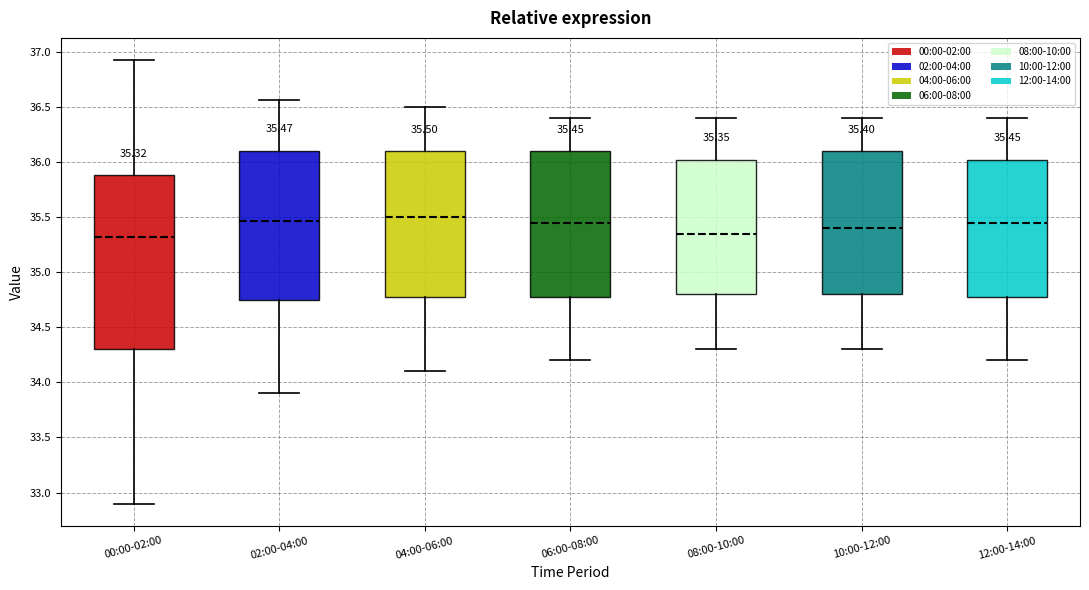

Comparing the boxes themselves (not the whiskers), which one is the tallest?

00:00-02:00